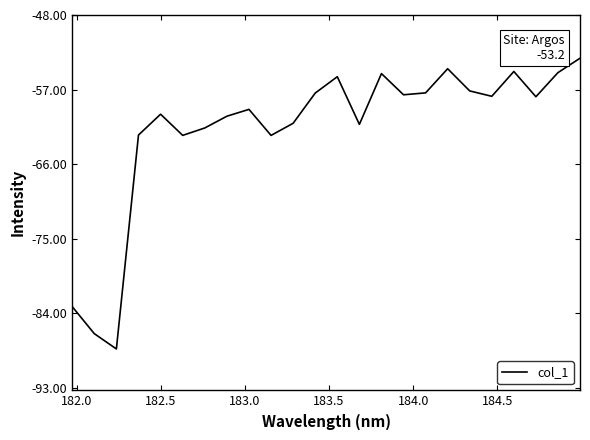

What is the maximum value shown in the chart?

-53.2